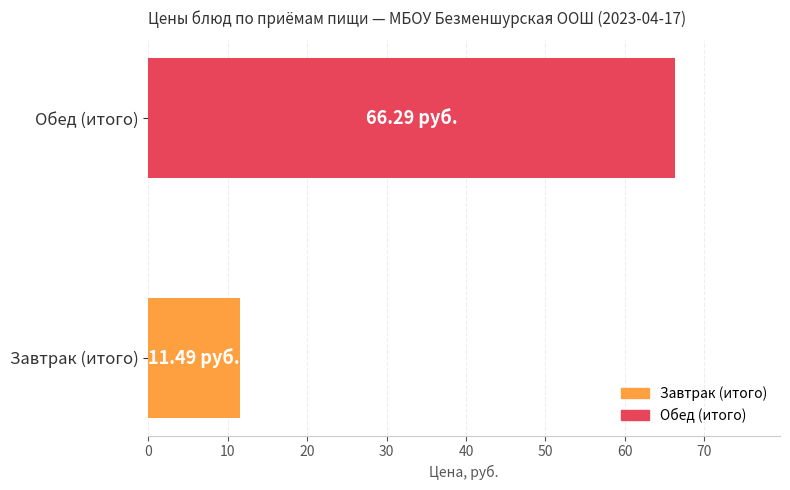

What is the sum of all values?

77.8